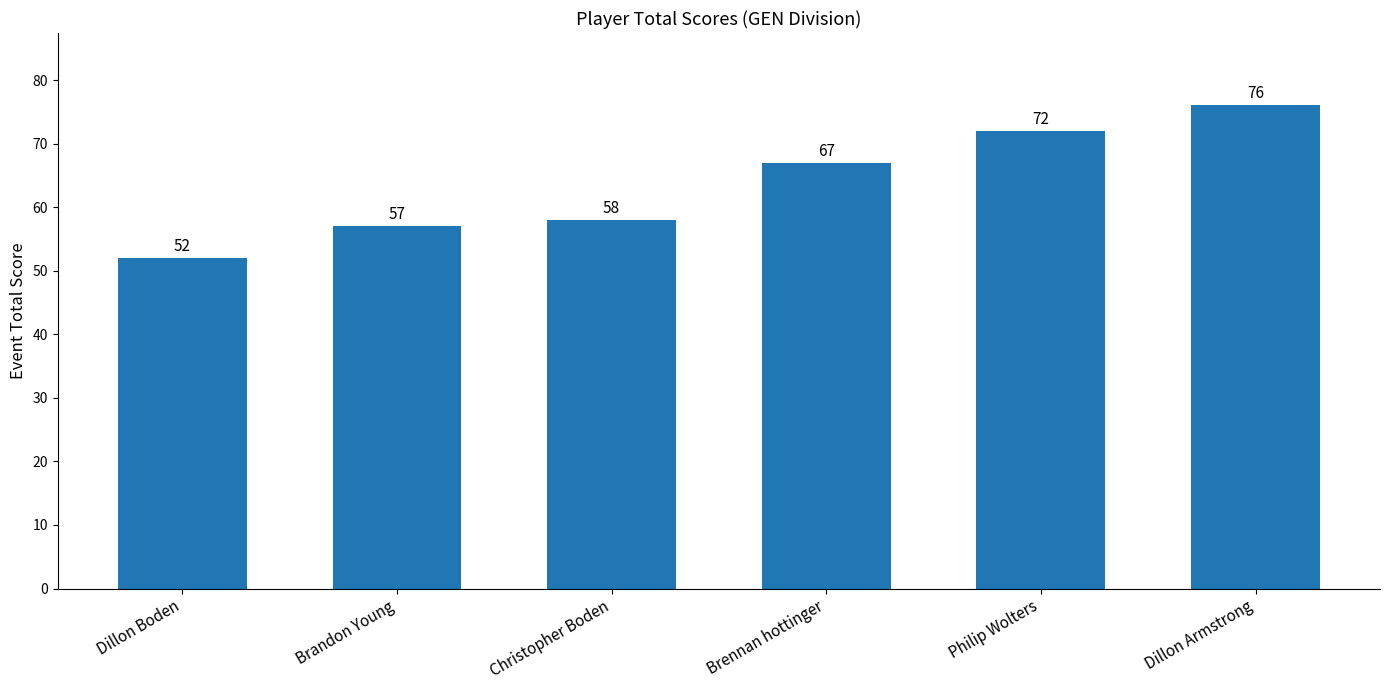

What is the label of the 1st bar from the left?

Dillon Boden